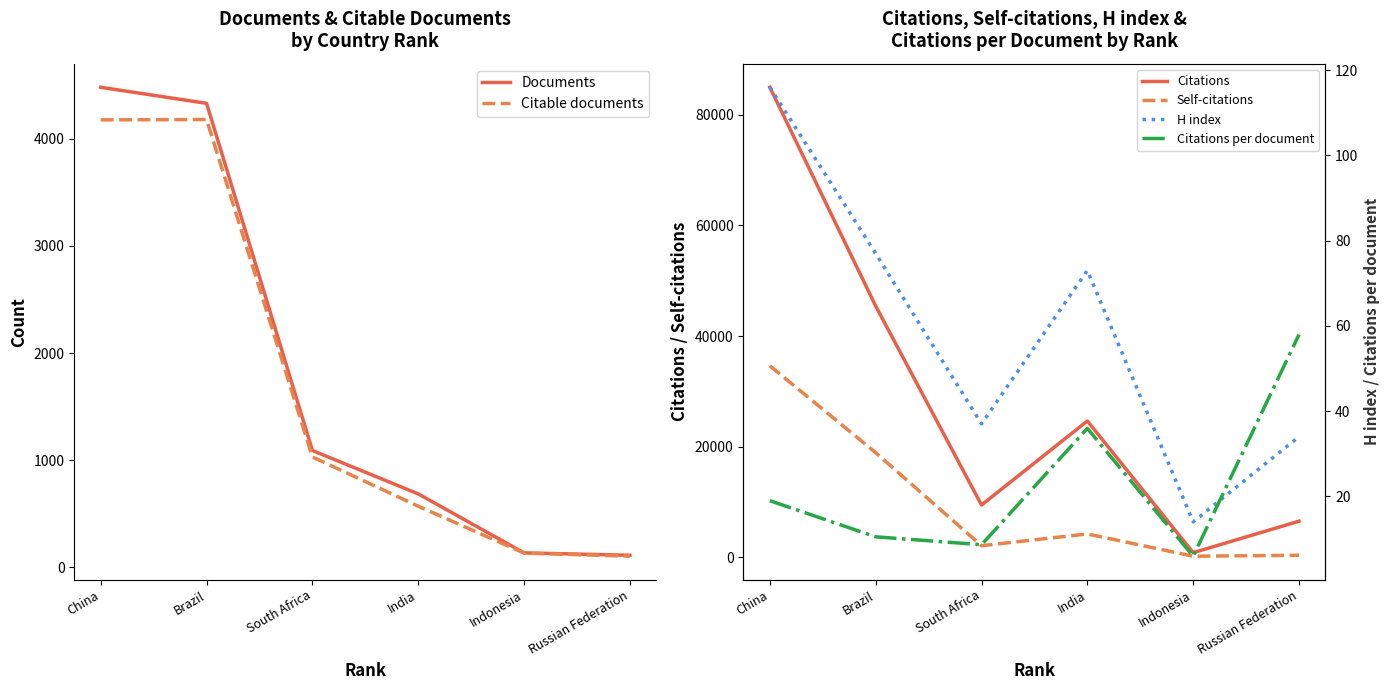

What is the average value of the Self-citations series?

10036.0